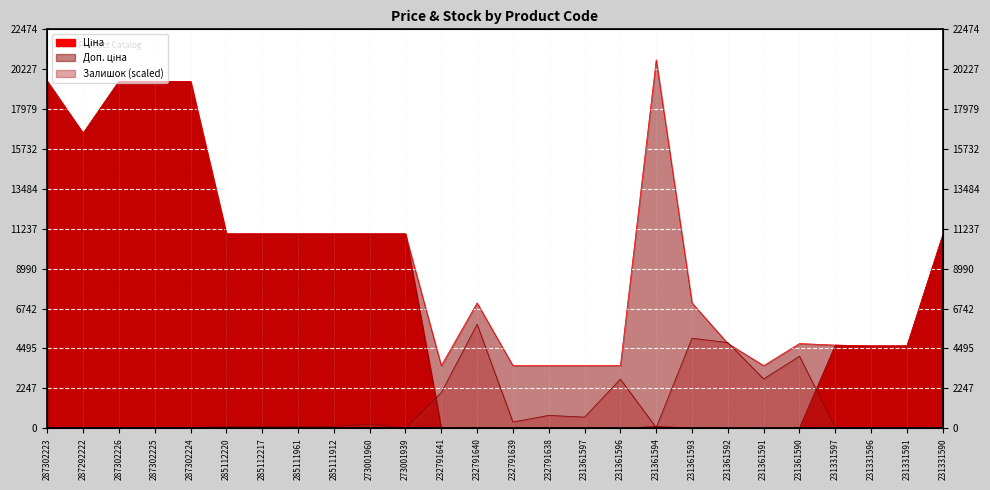

Reading left to right, what are all the values shown in this chart?

Ціна: 287302223=19542.7	287292222=16618.0	287302226=19542.7	287302225=19542.7	287302224=19542.7	285112220=10952.0	285112217=10952.0	285111961=10952.0	285111912=10952.0	273001960=10952.0	273001939=10952.0	232791641=15.7	232791640=31.4	232791639=15.7	232791638=15.7	231361597=15.7	231361596=15.7	231361594=92.3	231361593=31.4	231361592=21.2	231361591=15.7	231361590=21.2	231331597=4685.4	231331596=4641.8	231331591=4641.8	231331590=10896.3
Доп. ціна: 287302223=19542.7	287292222=16618.0	287302226=19542.7	287302225=19542.7	287302224=19542.7	285112220=10952.0	285112217=10952.0	285111961=10952.0	285111912=10952.0	273001960=10952.0	273001939=10952.0	232791641=3529.0	232791640=7059.0	232791639=3529.0	232791638=3529.0	231361597=3529.0	231361596=3529.0	231361594=20760.8	231361593=7059.0	231361592=4775.0	231361591=3529.0	231361590=4775.0	231331597=4685.0	231331596=4642.0	231331591=4642.0	231331590=10896.3
Залишок: 287302223=41.5	287292222=31.2	287302226=26.0	287302225=36.4	287302224=41.5	285112220=93.5	285112217=93.5	285111961=88.3	285111912=93.5	273001960=238.9	273001939=10.4	232791641=2009.7	232791640=5862.8	232791639=353.1	232791638=727.0	231361597=628.3	231361596=2773.0	231361594=41.5	231361593=5073.5	231361592=4829.4	231361591=2778.2	231361590=4060.9	231331597=31.2	231331596=20.8	231331591=10.4	231331590=20.8